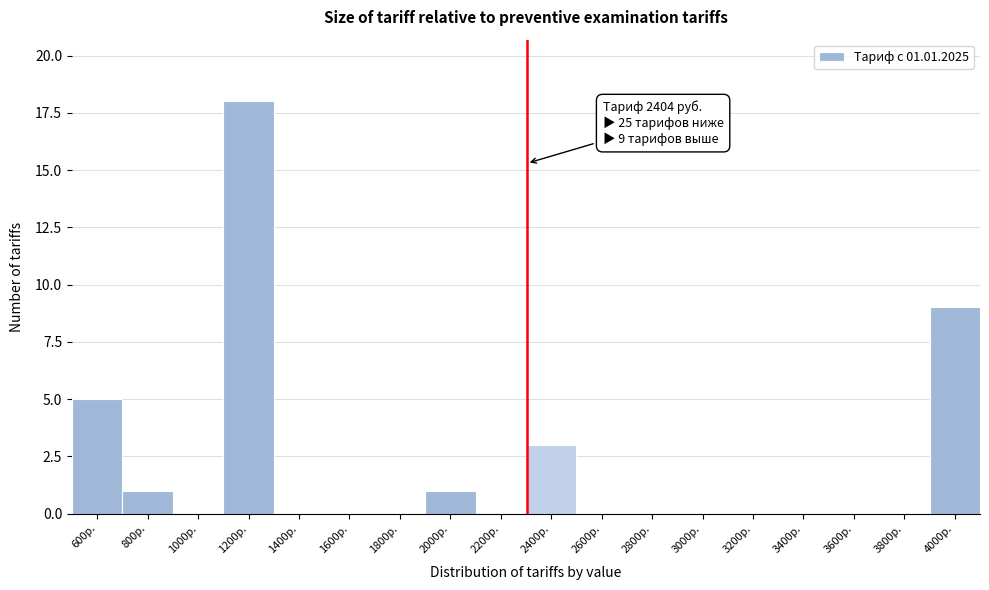

What is the sum of all values?

37